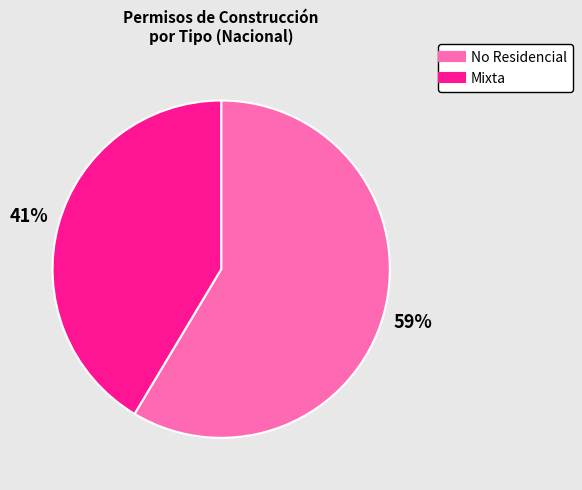

Is there a majority slice in this chart?

Yes